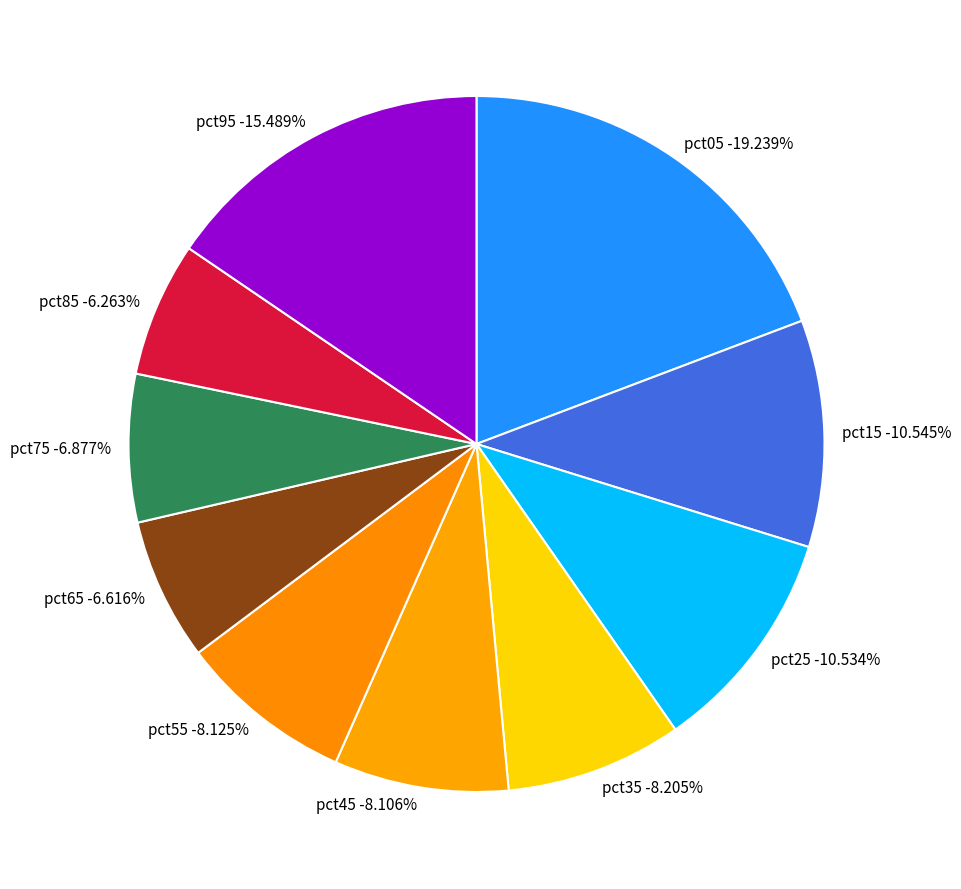

To the nearest percent, what is the combined percentage of pct45 and pct05?

27%